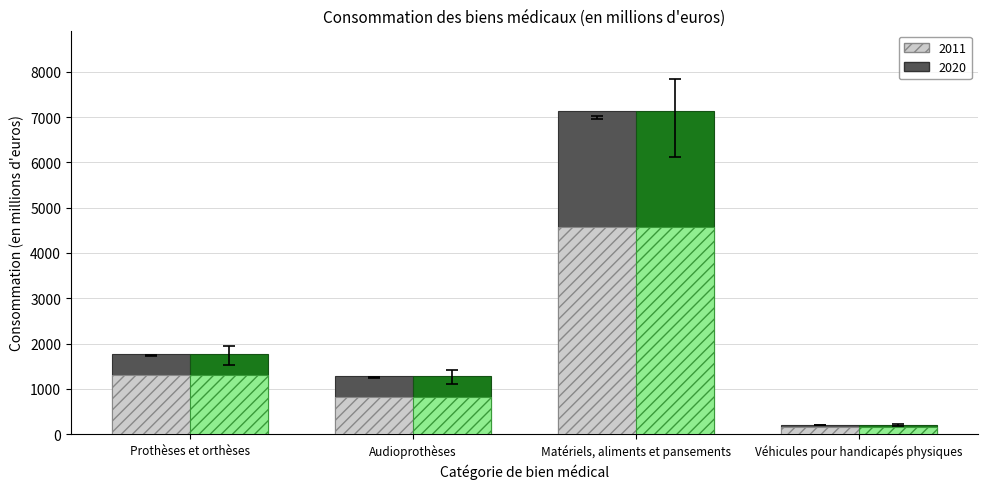

What is the average value of the 2011 (hatch) series?

1716